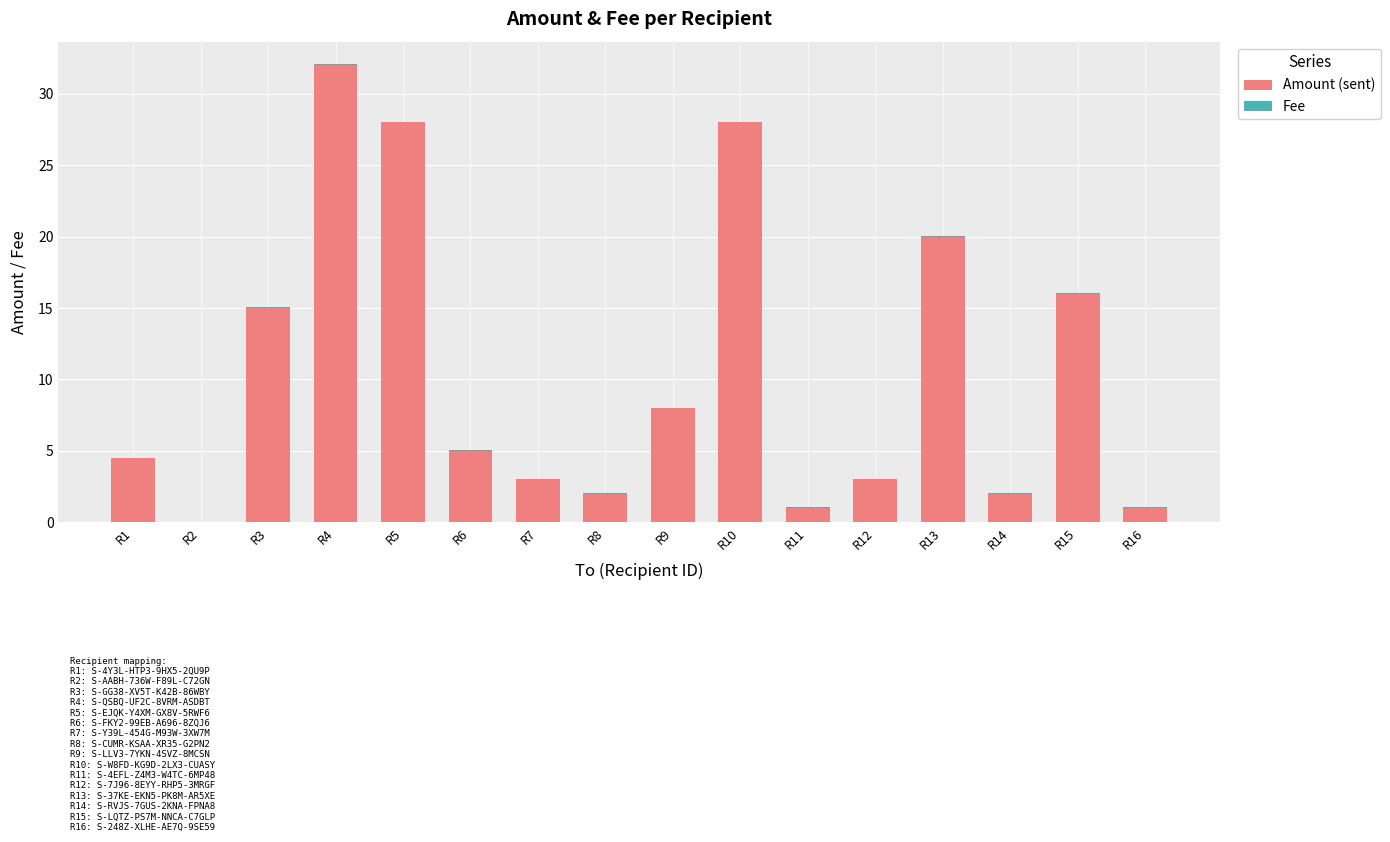

At which label does Amount (sent) reach its peak?

R4